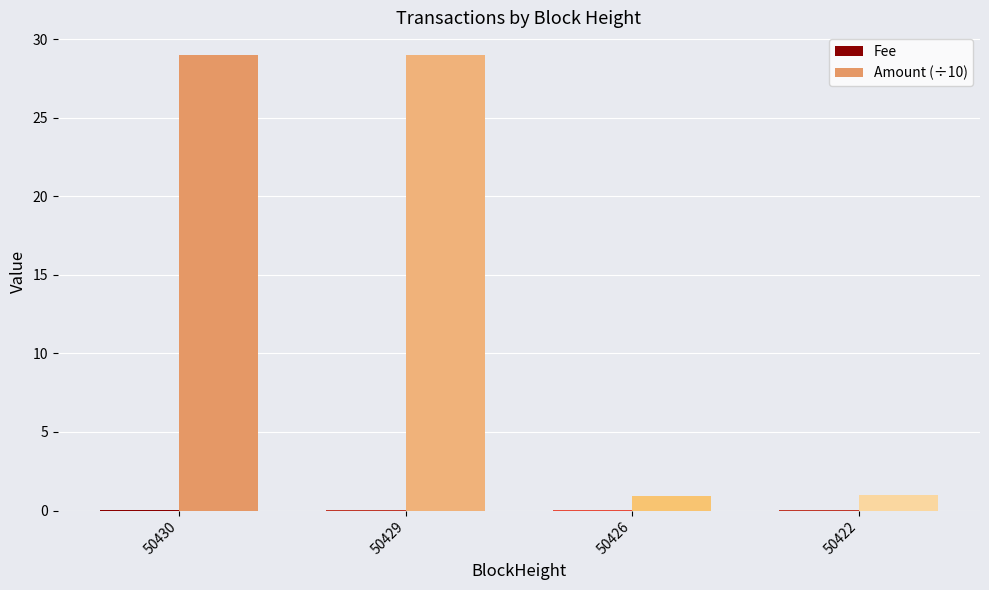

Is it true that Amount (÷10) equals 1.0 at 50422?

True